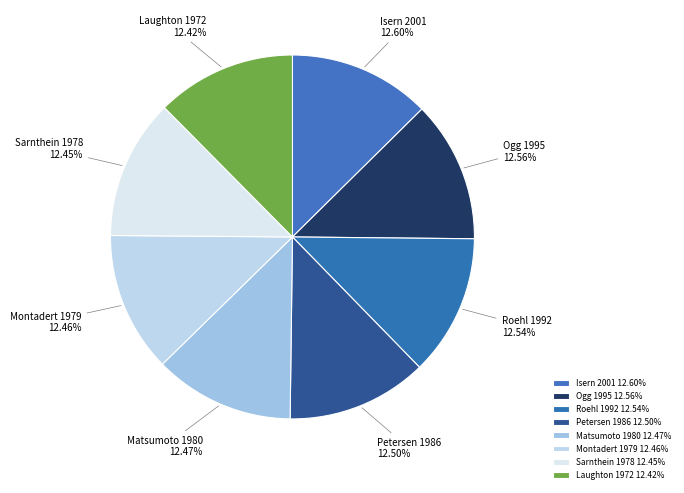

How many slices are in this pie chart?

8